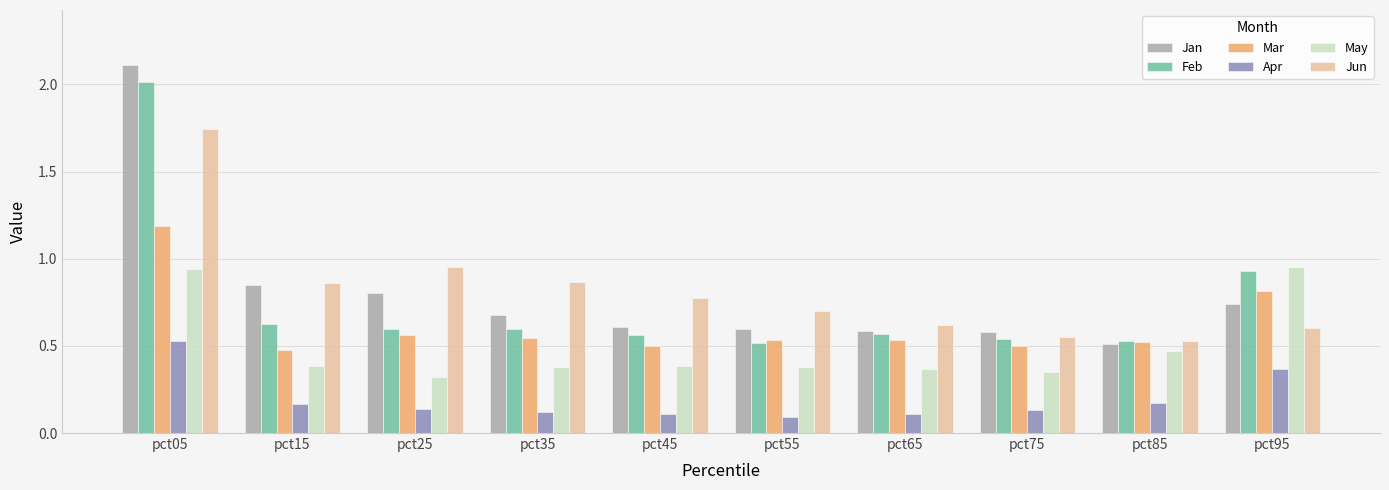

How many distinct data groups are displayed?

6